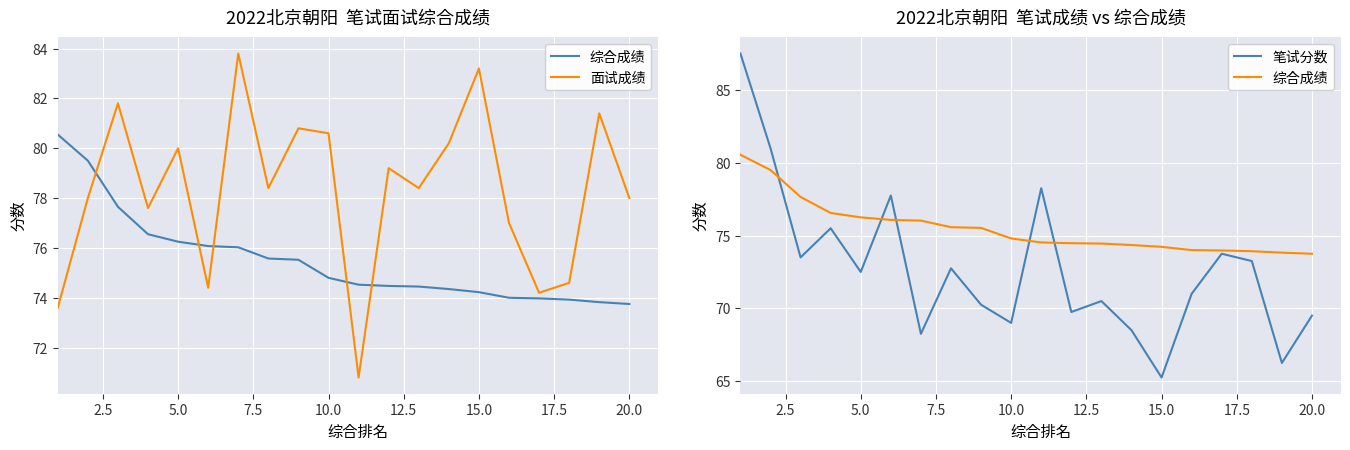

How many data points in 面试成绩 are less than 78?

7